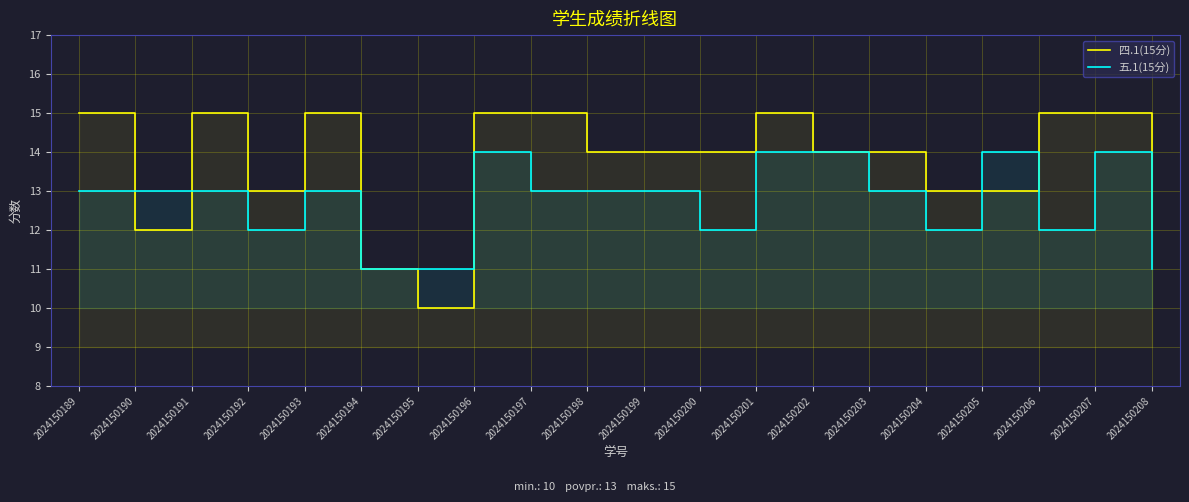

Rank the categories by 五.1(15分) value from highest to lowest.

2024150196, 2024150201, 2024150202, 2024150205, 2024150207, 2024150189, 2024150190, 2024150191, 2024150193, 2024150197, 2024150198, 2024150199, 2024150203, 2024150192, 2024150200, 2024150204, 2024150206, 2024150194, 2024150195, 2024150208